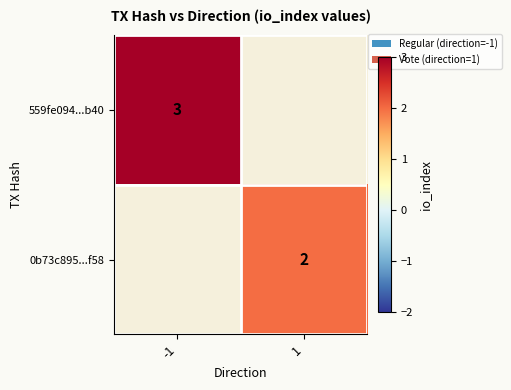

Count the number of categories in the chart.

2